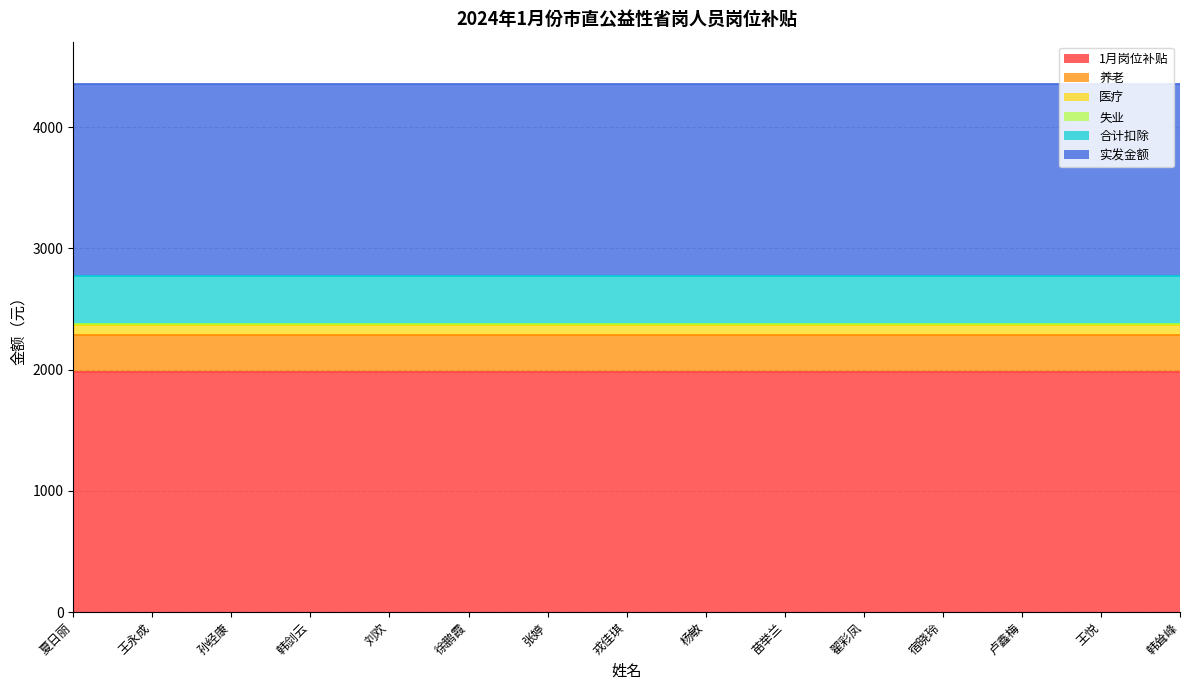

Does the chart display data point markers on the line(s)?

No